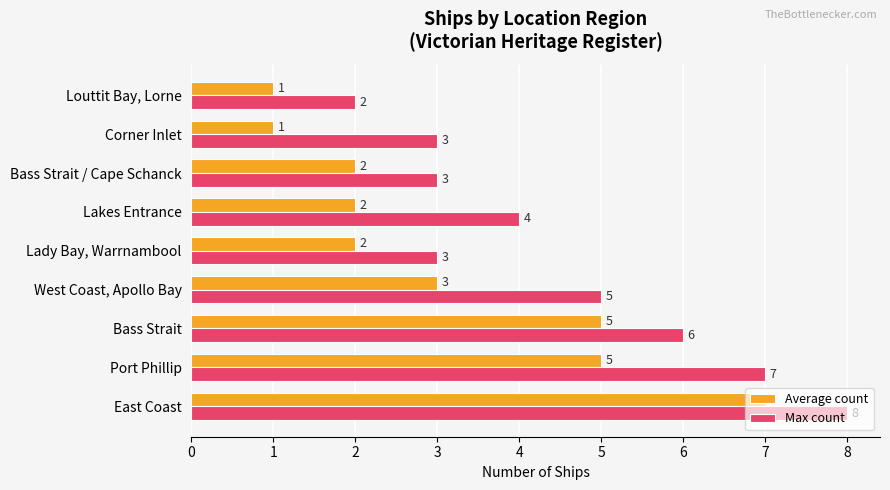

What is the sum of the Max count values at Bass Strait / Cape Schanck and Lakes Entrance?

7